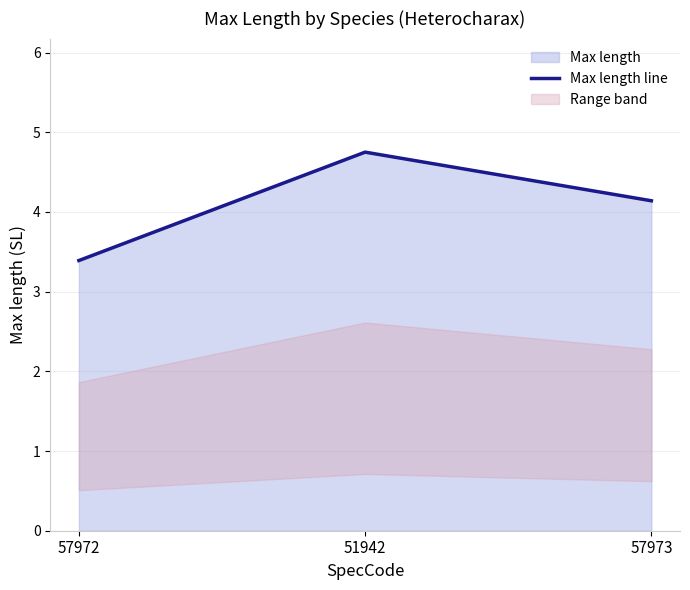

What is the sum of the values at 51942 and 57973?

8.9